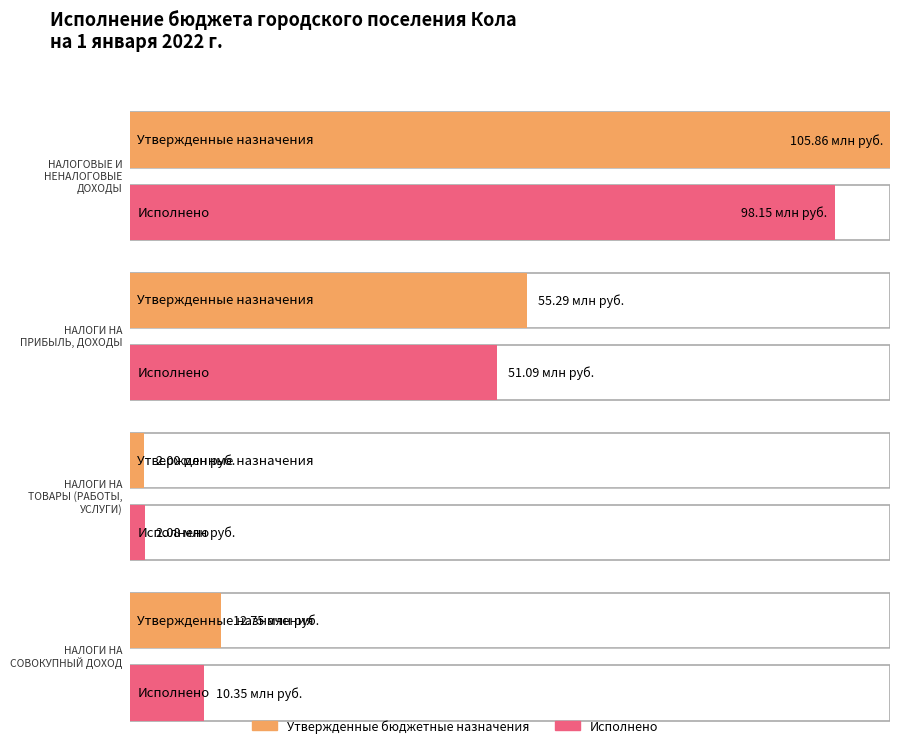

Which series has the largest total across all categories?

Утвержденные бюджетные назначения